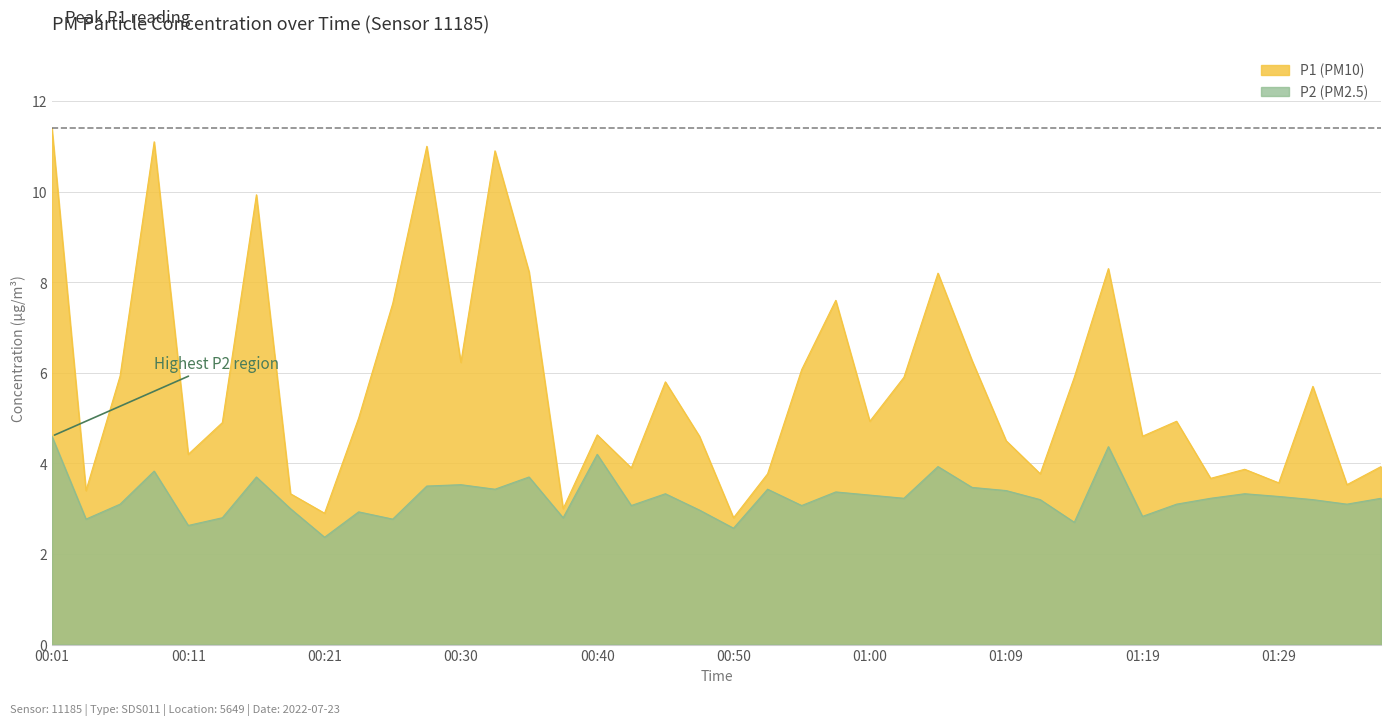

Is it true that P2 equals 3.8 at 00:38?

False